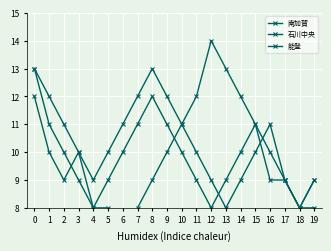

True or false: 石川中央 has a value of 19 at 7.

False